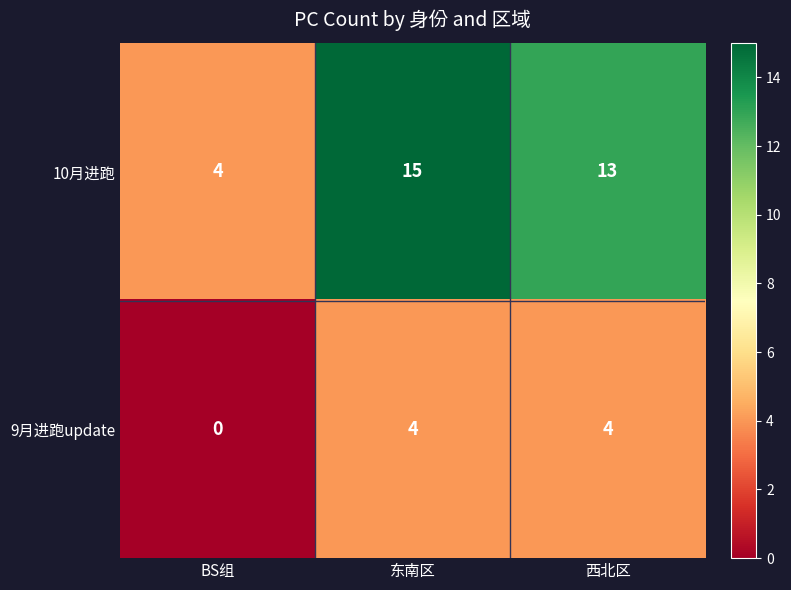

At 东南区, list the series in order from smallest to largest.

9月进跑update, 10月进跑